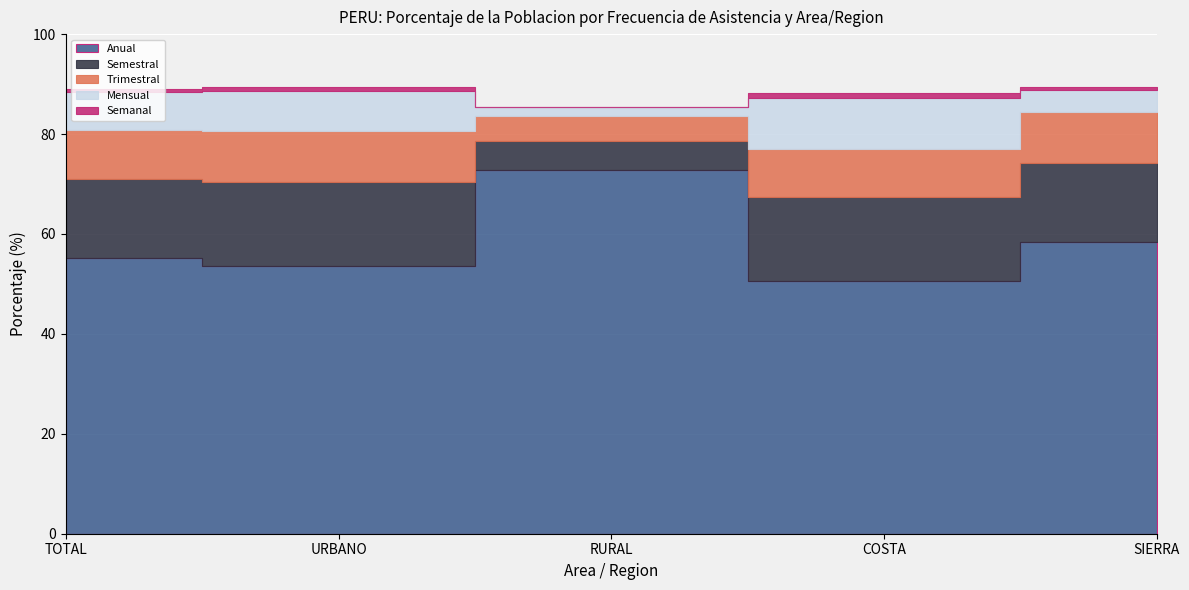

The value of Trimestral at URBANO is 16.0. True or false?

False